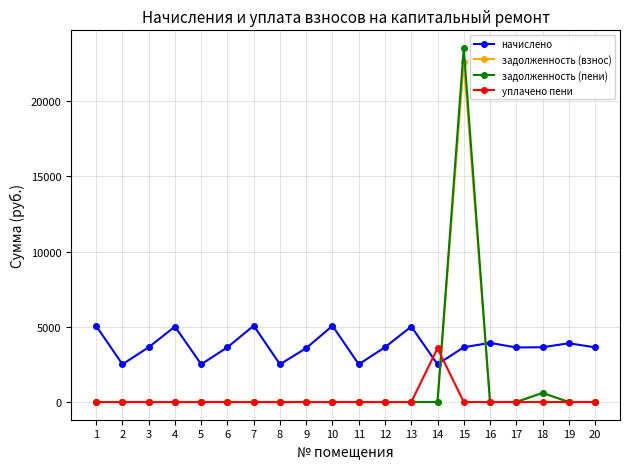

How many intersections are there between начислено and задолженность (взнос)?

2